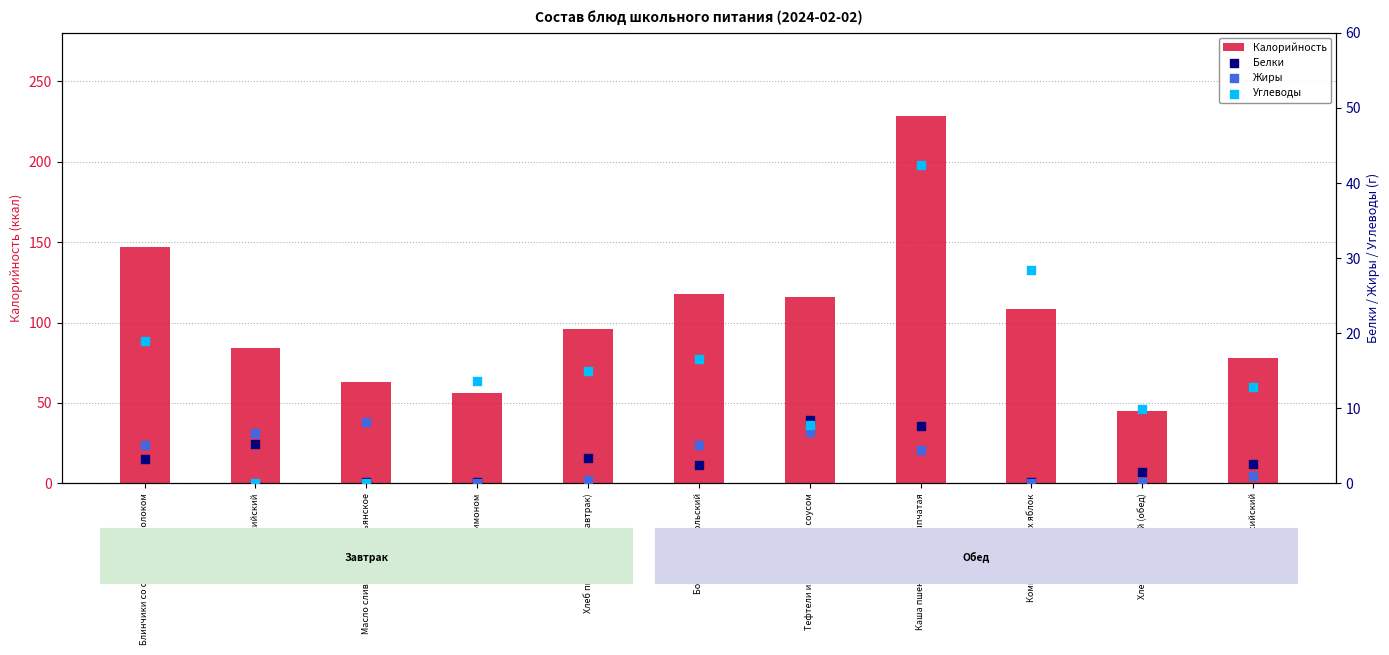

Is the value of Калорийность at Масло сливочное крестьянское greater than the value of Углеводы at Тефтели из говядины с соусом?

Yes